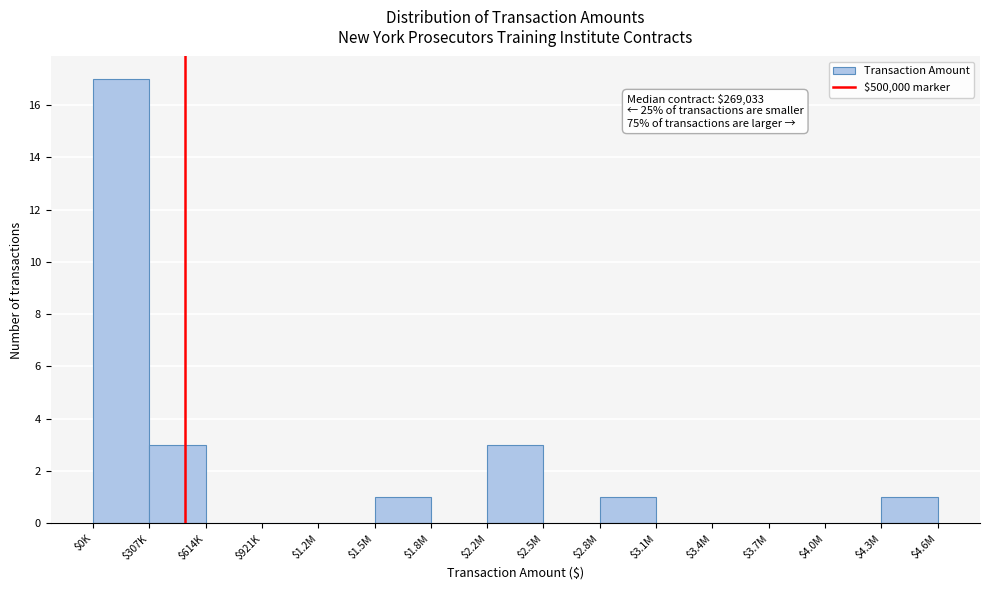

The chart shows a value of -11 at $4.0M. True or false?

False